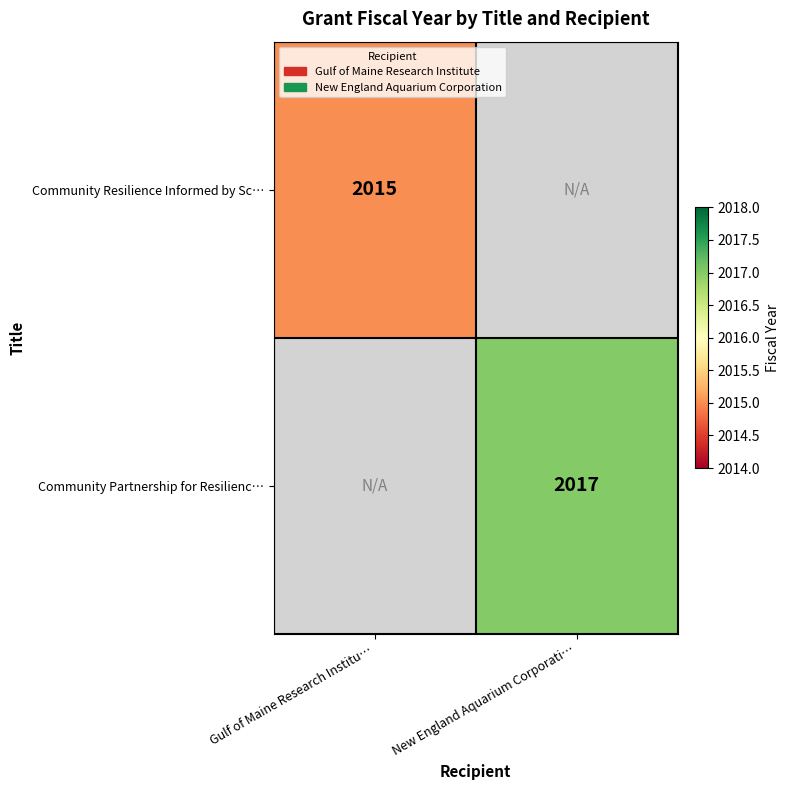

Is it true that Community Resilience Informed by Sc… equals 3119 at Gulf of Maine Research Institu…?

False